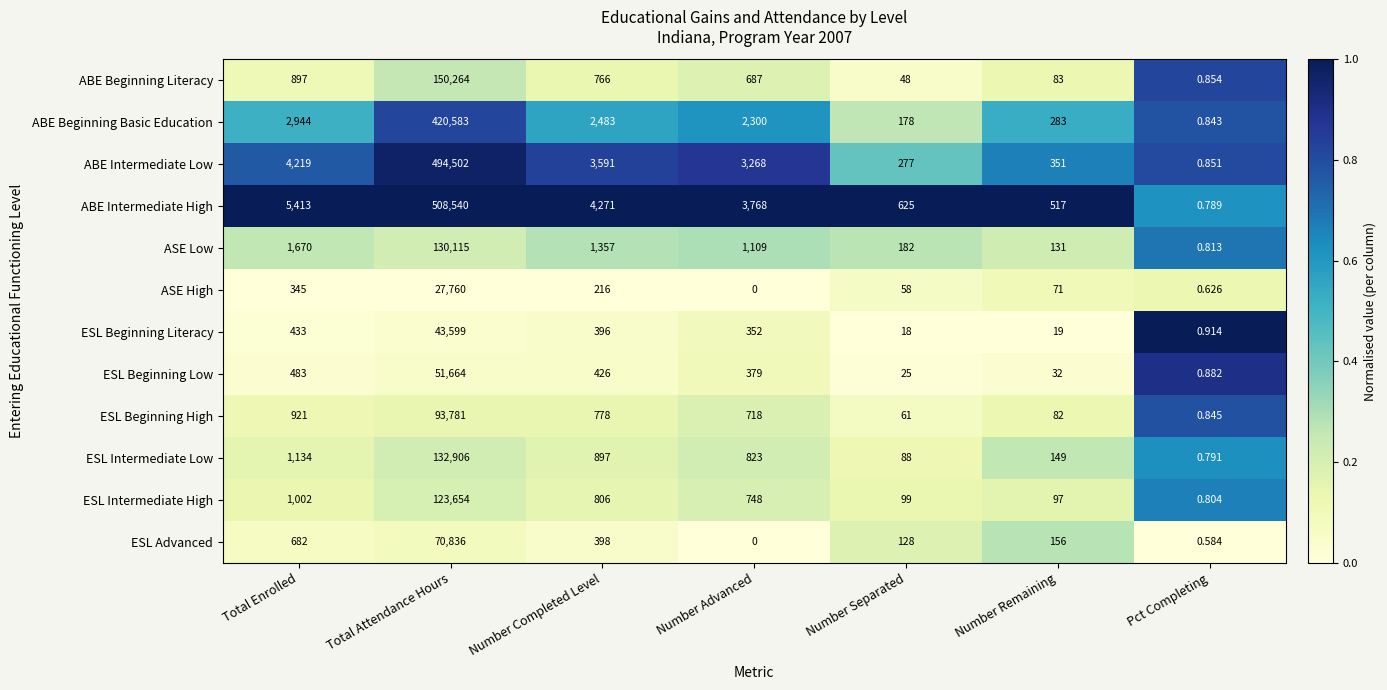

List the series in order of their peak value, lowest first.

ASE High, ESL Beginning Literacy, ESL Beginning Low, ESL Advanced, ESL Beginning High, ESL Intermediate High, ASE Low, ESL Intermediate Low, ABE Beginning Literacy, ABE Beginning Basic Education, ABE Intermediate Low, ABE Intermediate High